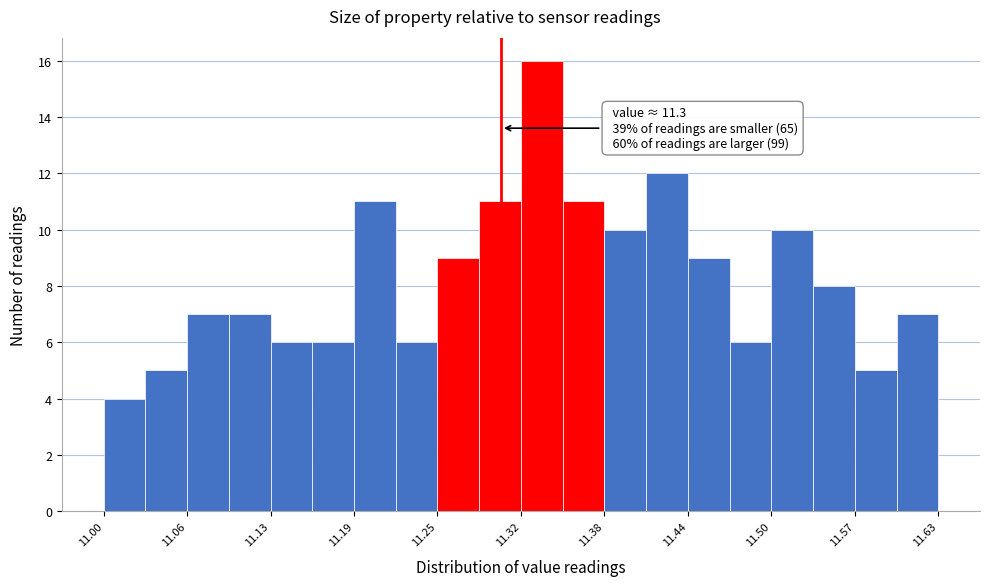

Read against the x-axis, roughly where is the centre of the tallest bar?

11.33